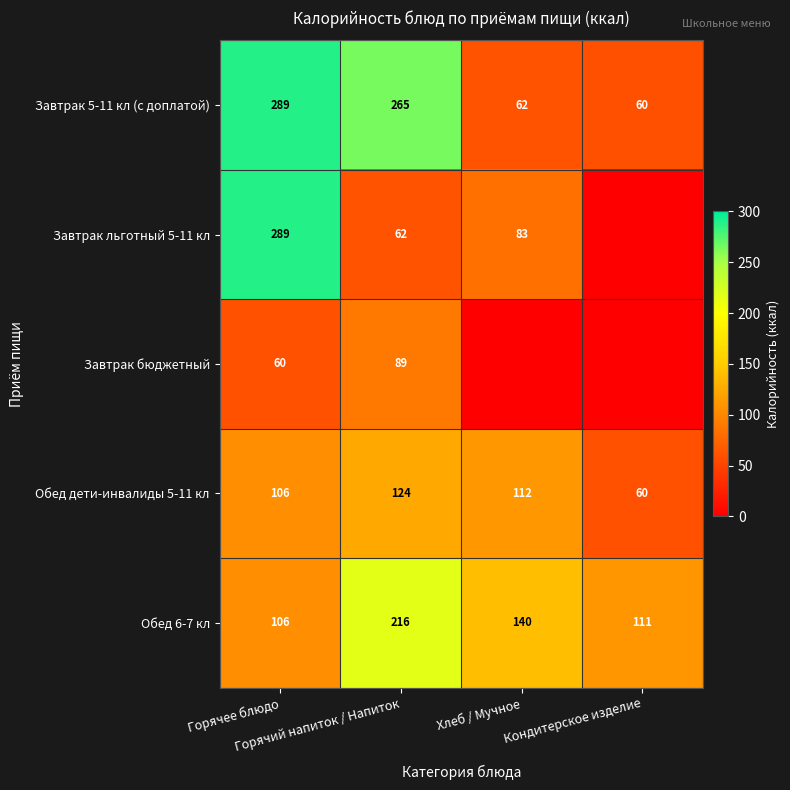

Between Горячее блюдо and Кондитерское изделие, which is larger?

Горячее блюдо